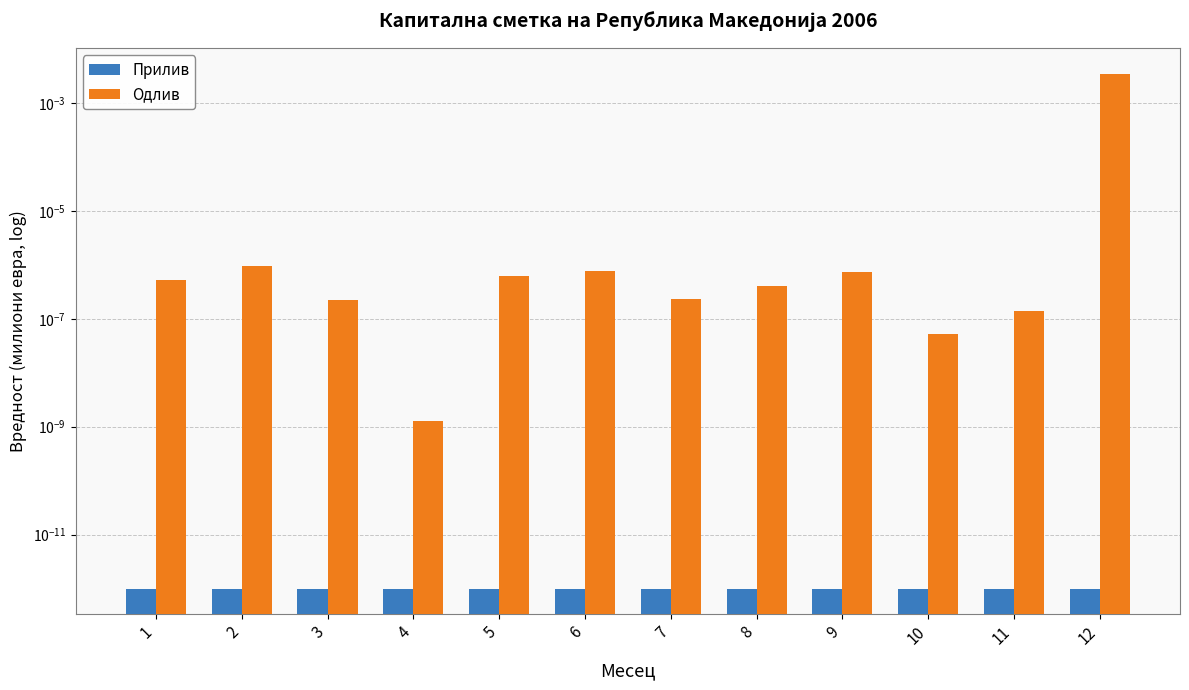

Reading left to right, transcribe all the data shown in this chart.

Прилив: 1=0.0	2=0.0	3=0.0	4=0.0	5=0.0	6=0.0	7=0.0	8=0.0	9=0.0	10=0.0	11=0.0	12=0.0
Одлив: 1=0.0	2=0.0	3=0.0	4=0.0	5=0.0	6=0.0	7=0.0	8=0.0	9=0.0	10=0.0	11=0.0	12=0.0